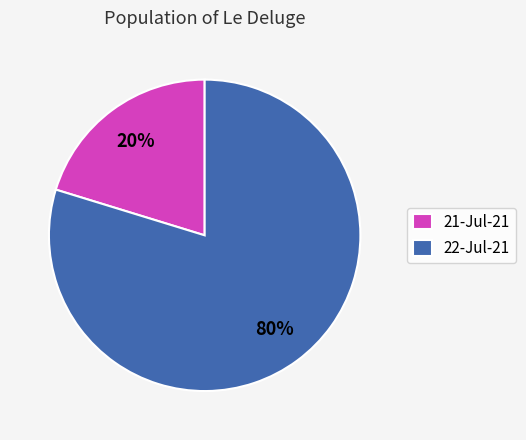

How many segments does this pie chart have?

2